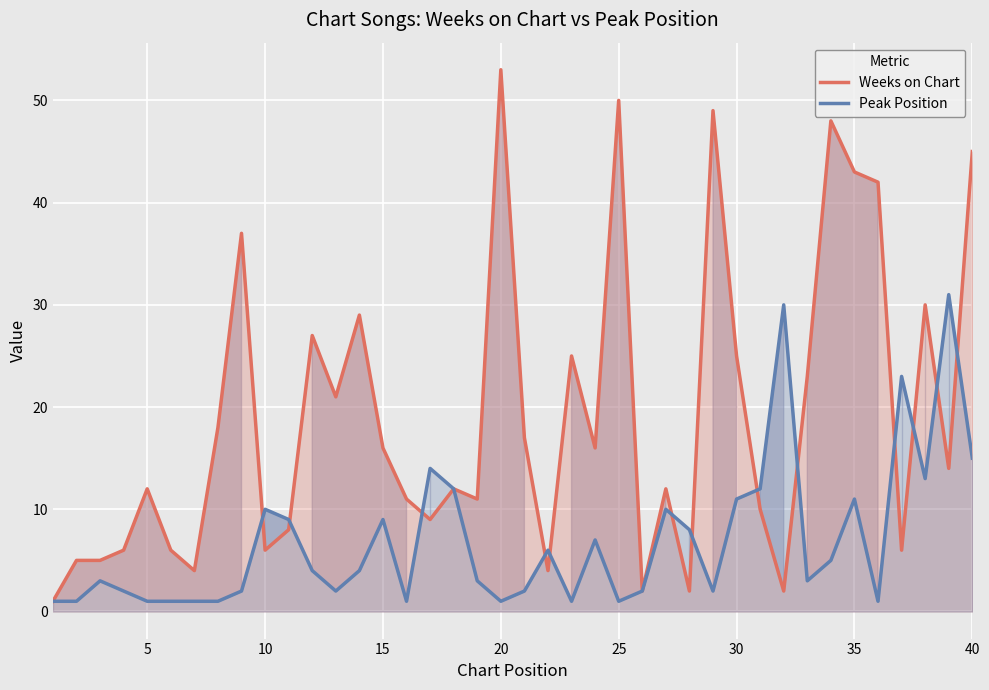

How many values in the Weeks on Chart series exceed 14?

19